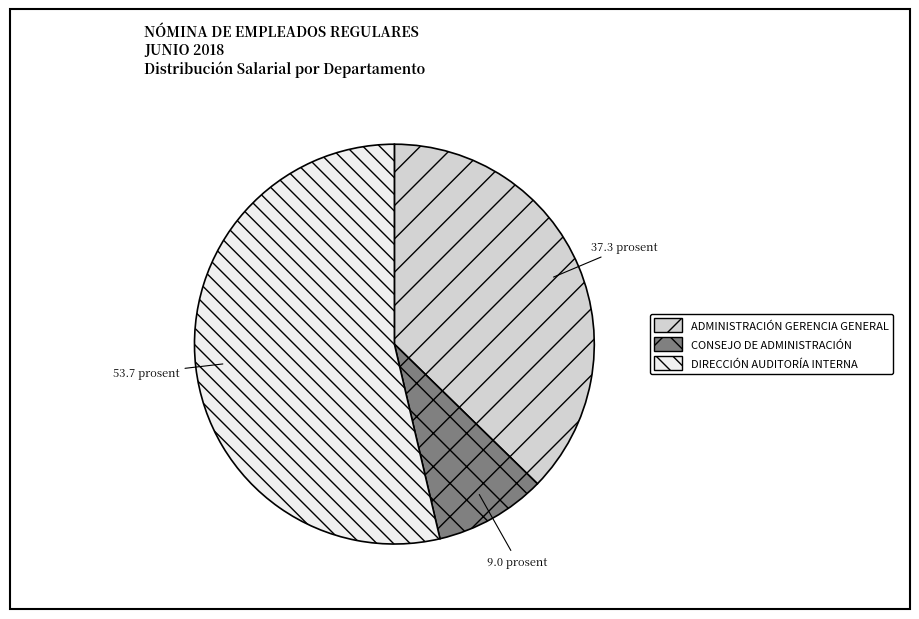

Does any single category account for the majority?

Yes